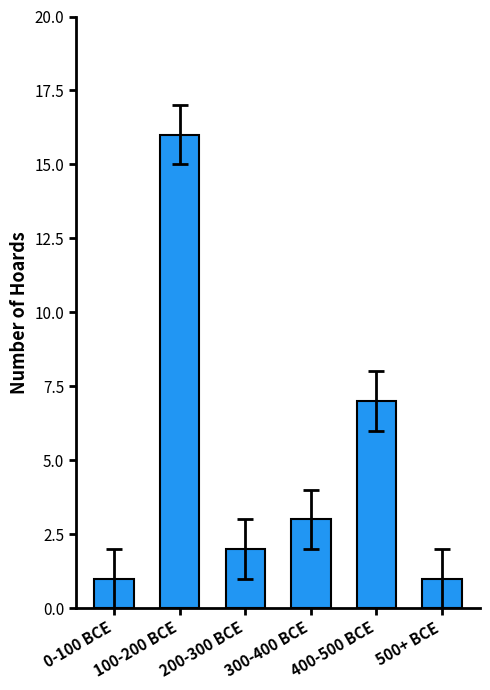

What is the average value?

5